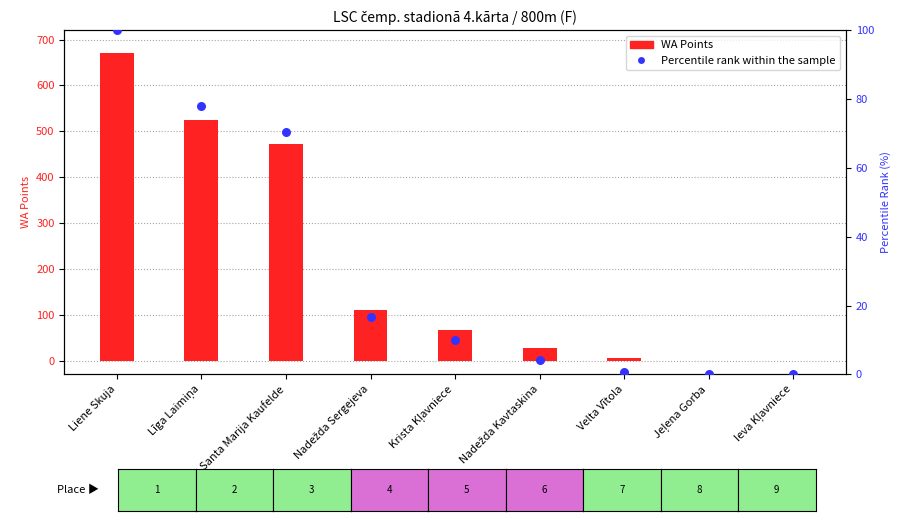

Which series has the largest Y range (max minus min)?

WA Points